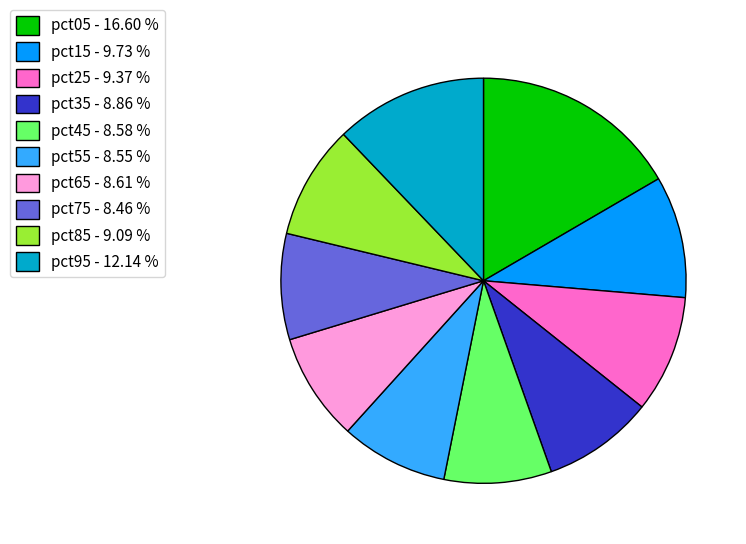

Which slice is the largest?

pct05